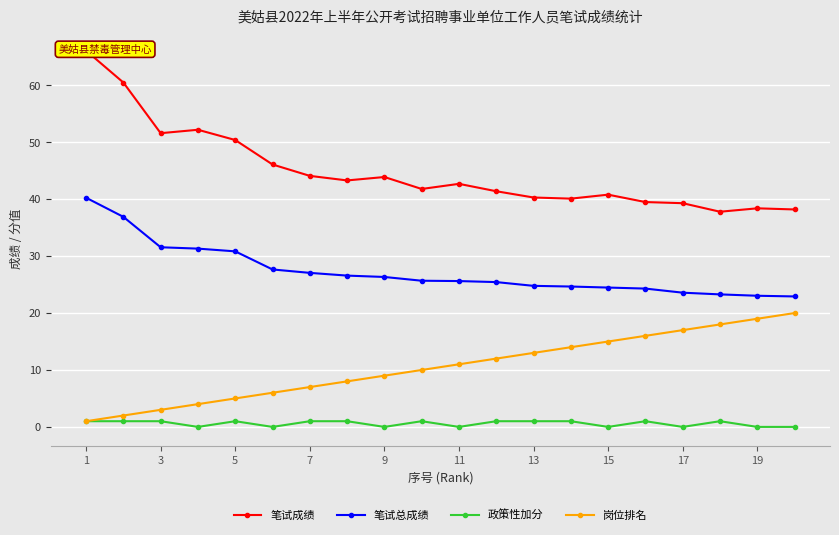

True or false: 岗位排名 and 笔试总成绩 intersect in this chart.

False